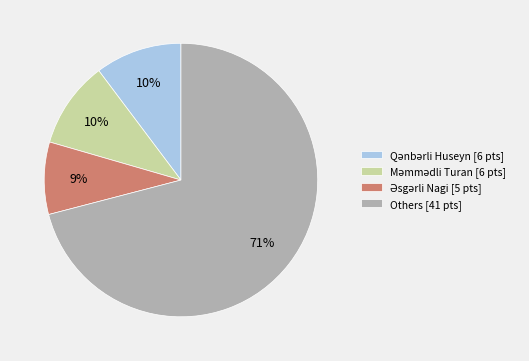

To the nearest percent, what portion does Others [41 pts] represent?

71%